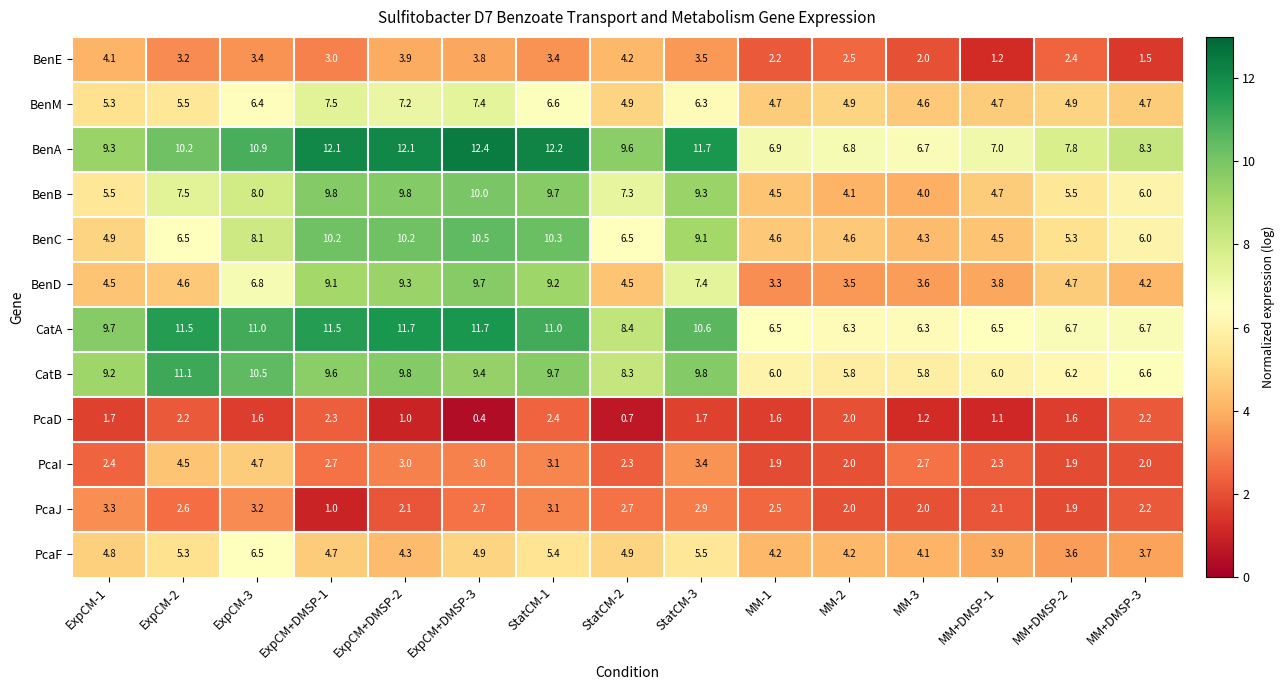

The value of BenA at StatCM-2 is 13.5. True or false?

False